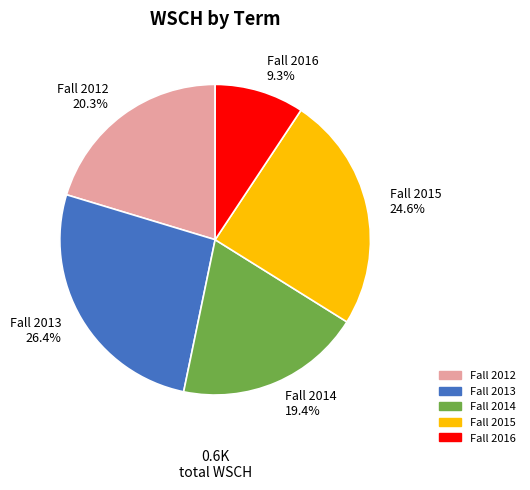

Count the number of slices in the pie.

5